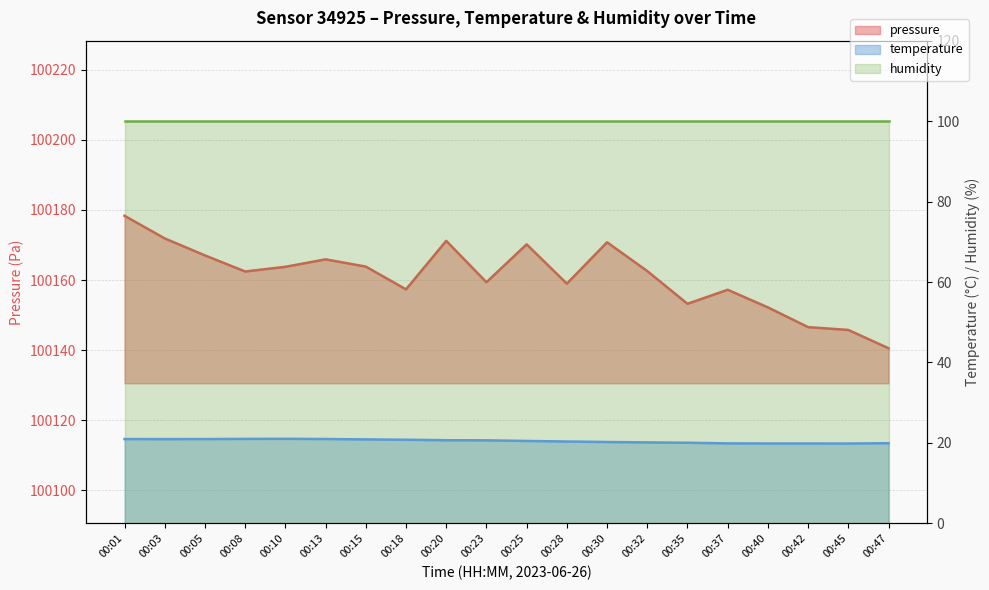

True or false: temperature and pressure cross at least once.

False